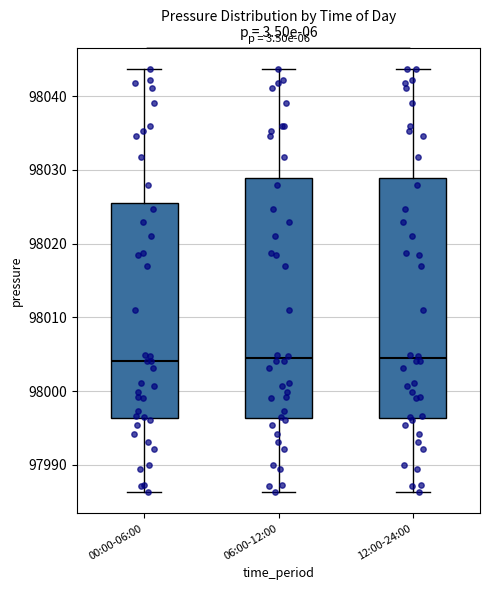

Where does the lower whisker of the box for 06:00-12:00 end on the y-axis? The values are not printed on the chart, so give them approximately, as read against the axis.

97986